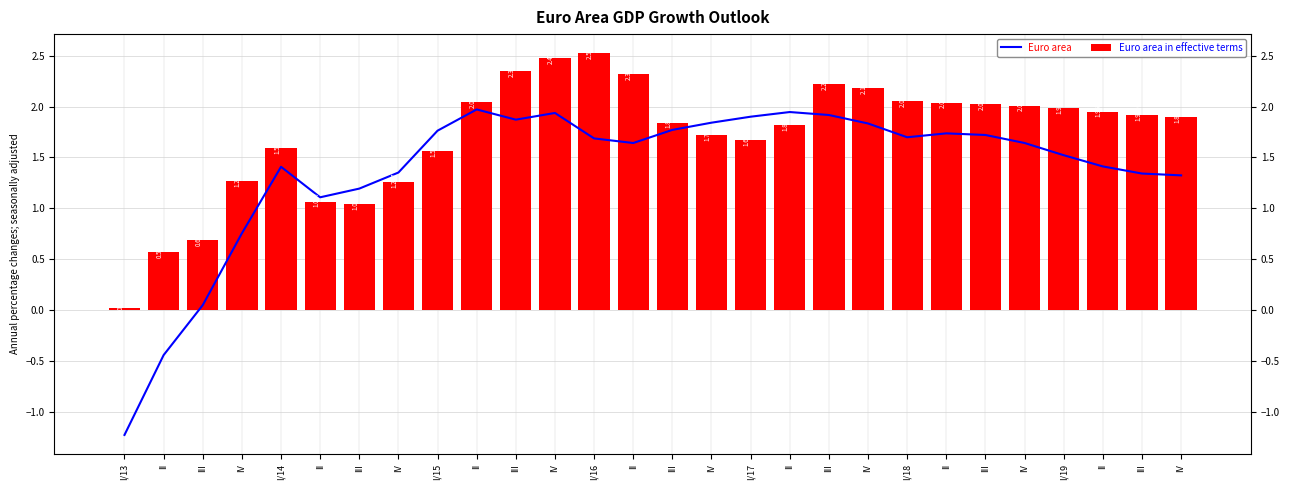

What is the smallest value displayed?

-1.2